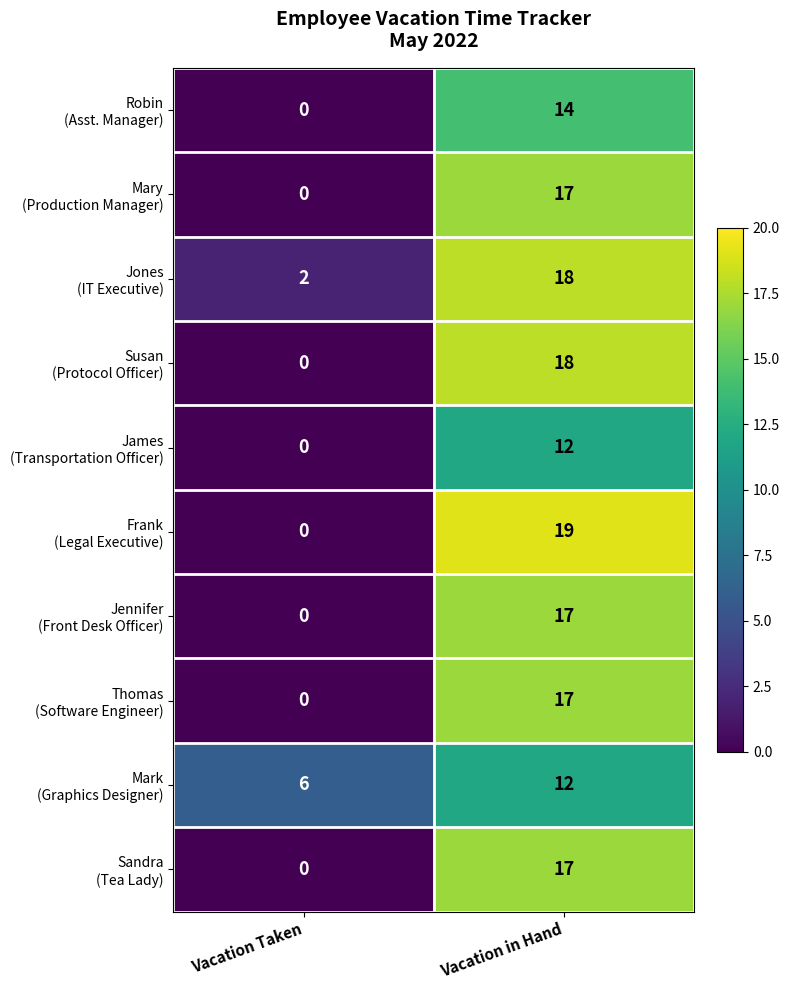

Which category has the lowest value across all series?

Vacation Taken